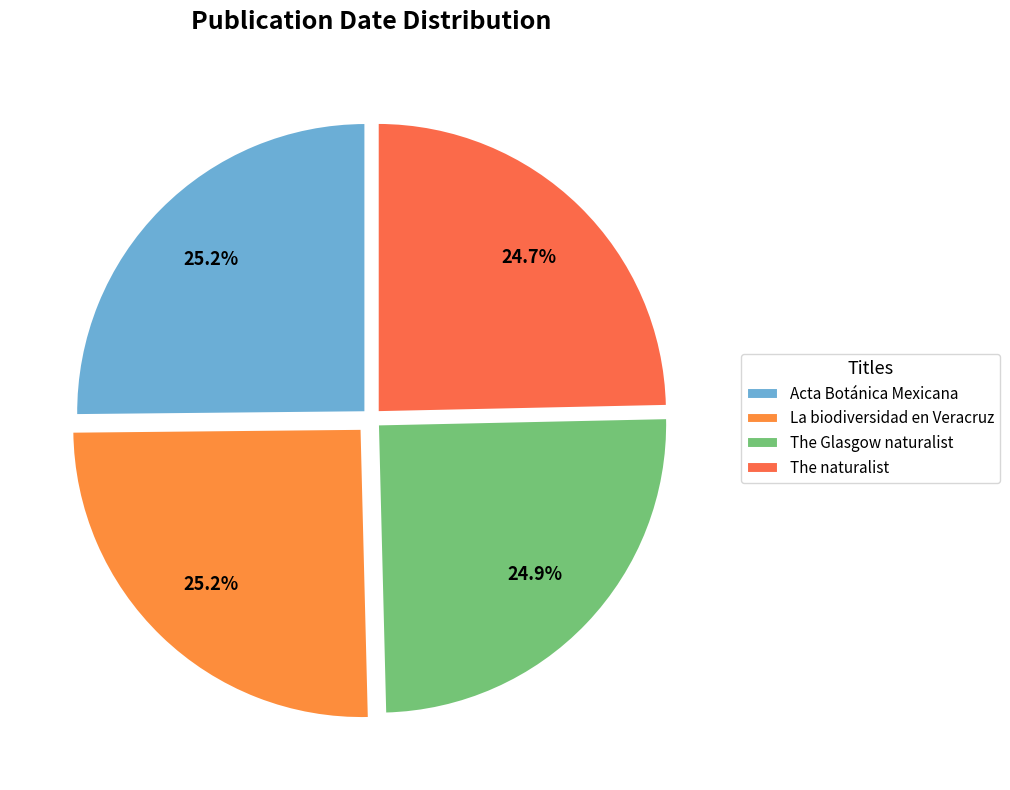

How many segments does this pie chart have?

4